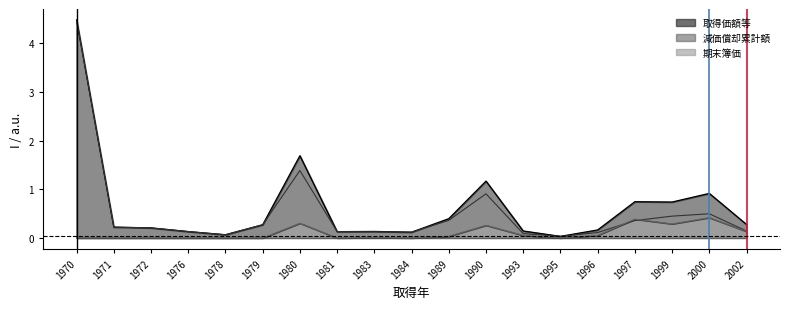

Reading right to left, transcribe all the data shown in this chart.

取得価額等: 2002=0.3	2000=0.9	1999=0.7	1997=0.7	1996=0.2	1995=0.0	1993=0.1	1990=1.2	1989=0.4	1984=0.1	1983=0.1	1981=0.1	1980=1.7	1979=0.3	1978=0.1	1976=0.1	1972=0.2	1971=0.2	1970=4.5
減価償却累計額: 2002=0.1	2000=0.5	1999=0.4	1997=0.4	1996=0.1	1995=0.0	1993=0.1	1990=0.9	1989=0.4	1984=0.1	1983=0.1	1981=0.1	1980=1.4	1979=0.3	1978=0.1	1976=0.1	1972=0.2	1971=0.2	1970=4.5
期末簿価: 2002=0.1	2000=0.4	1999=0.3	1997=0.4	1996=0.1	1995=0.0	1993=0.1	1990=0.3	1989=0.0	1984=0.0	1983=0.0	1981=0.0	1980=0.3	1979=0.0	1978=0.0	1976=0.0	1972=0.0	1971=0.0	1970=0.0